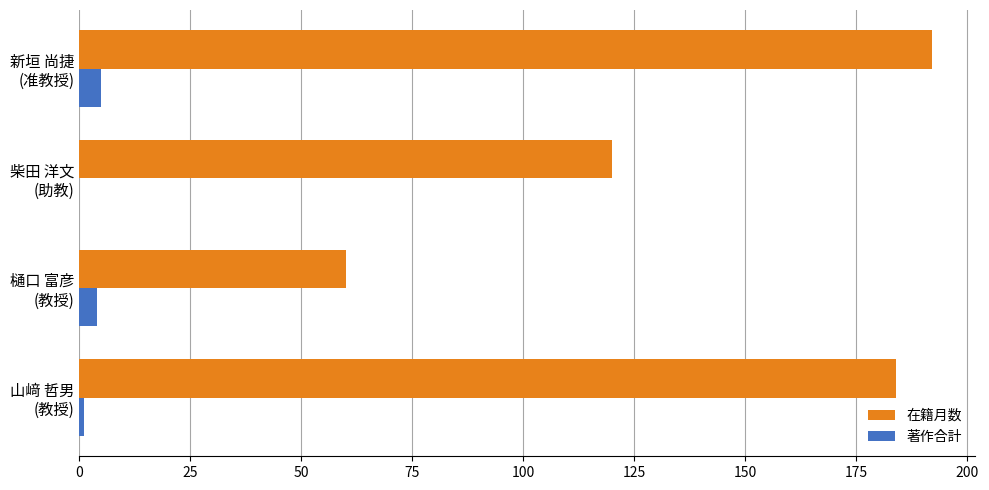

What is the highest value of the 在籍月数 series?

192